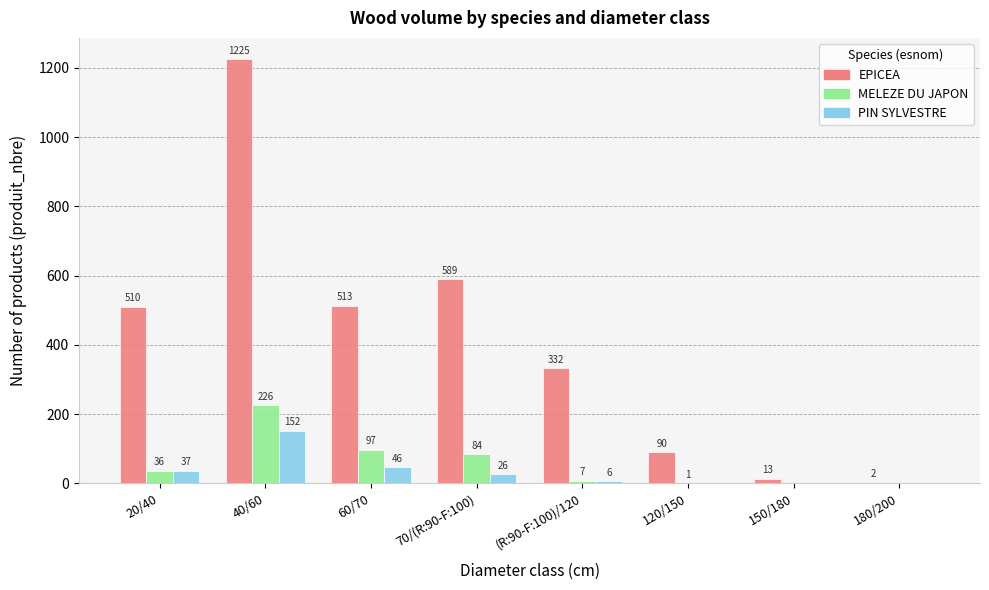

Does the chart contain stacked bars?

No